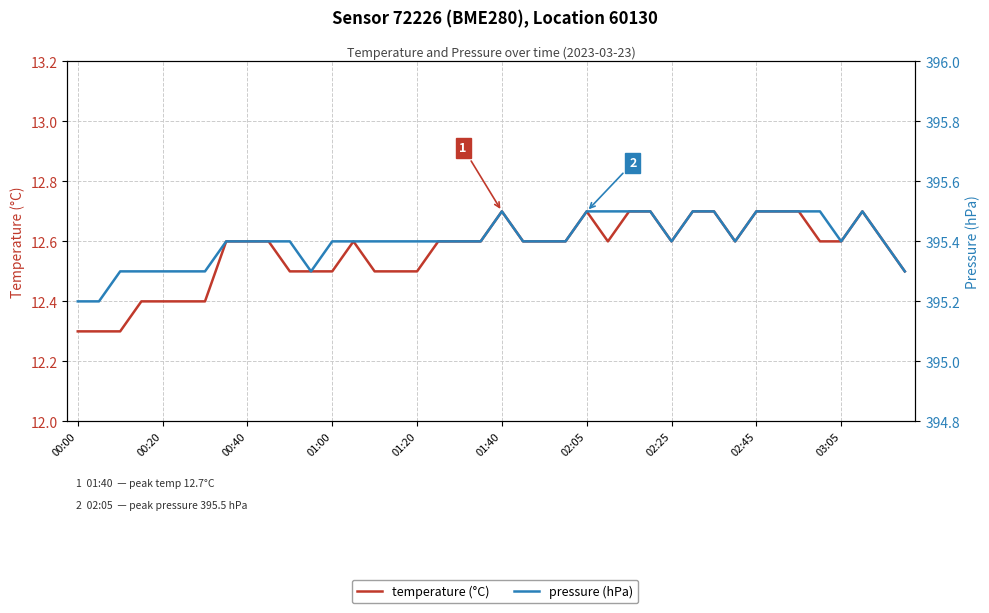

True or false: temperature (°C) has more than 1 interior local peaks.

True